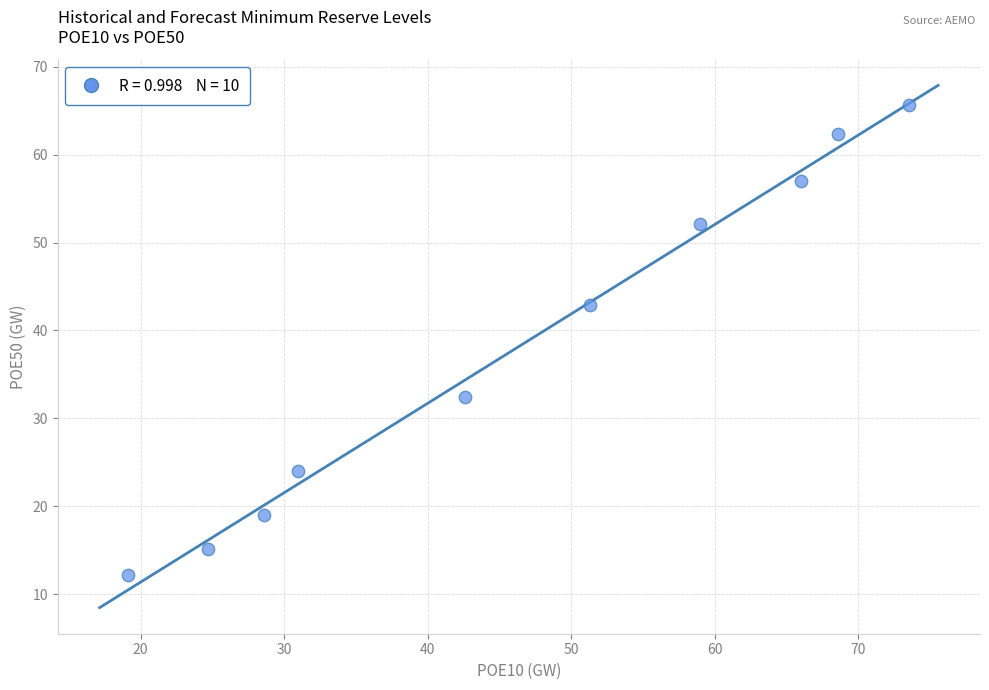

What is the average X value?

46.5